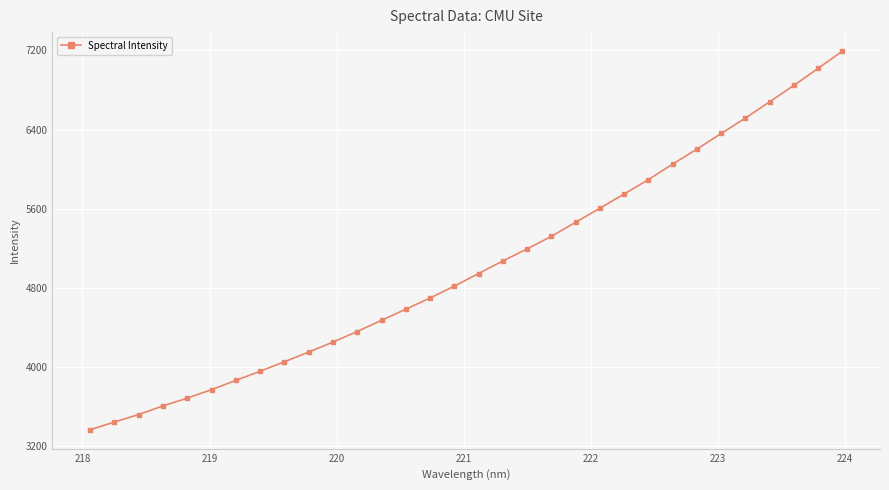

Count the number of values greater than 4945.

16